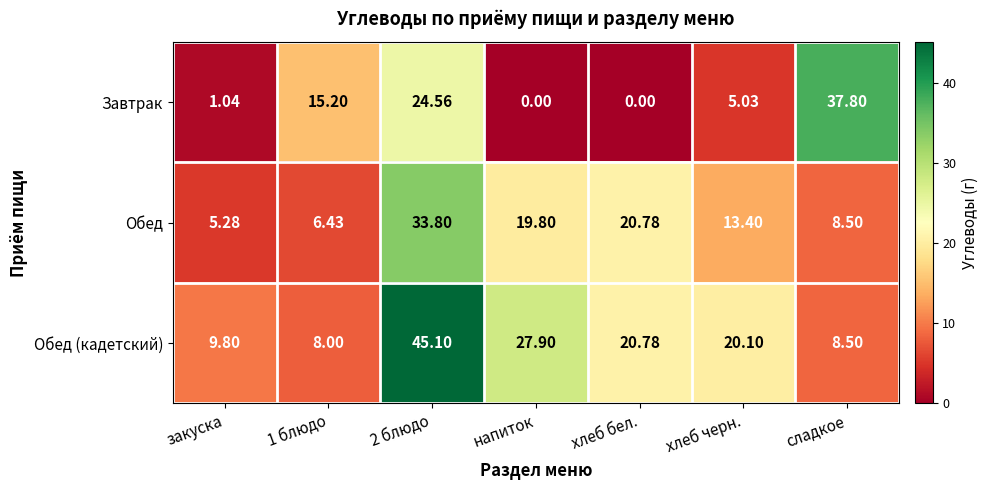

Rank the series by their maximum value, from highest to lowest.

Обед (кадетский), Завтрак, Обед